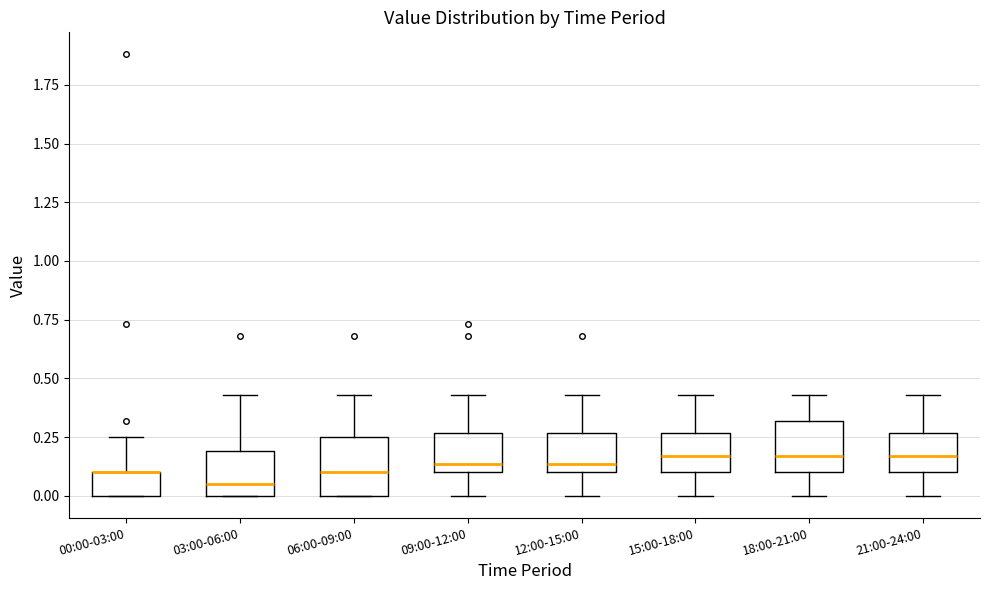

Where is the upper edge of the box for 09:00-12:00 on the y-axis? The values are not printed on the chart, so give them approximately, as read against the axis.

0.25